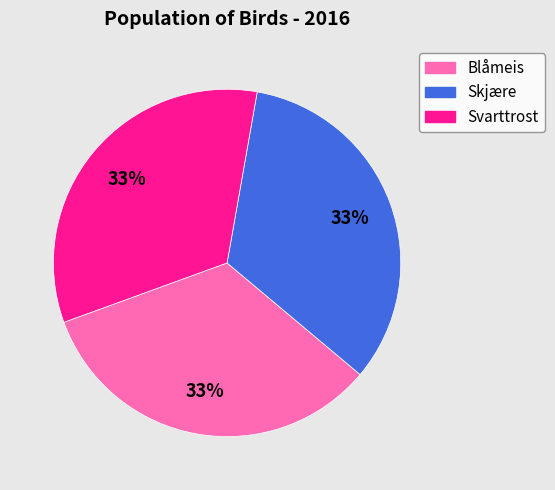

Count the number of slices in the pie.

3